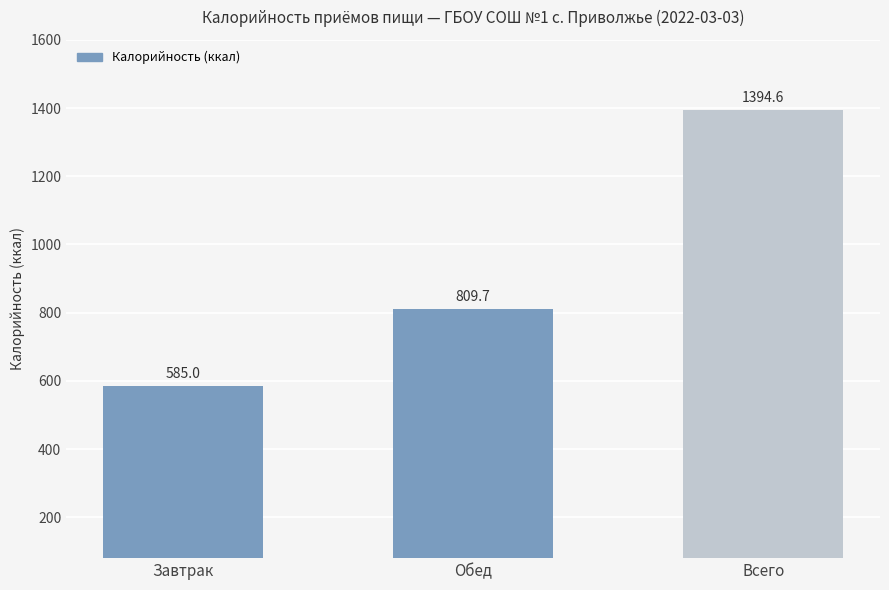

True or false: the data shows 1207.0 at Обед.

False